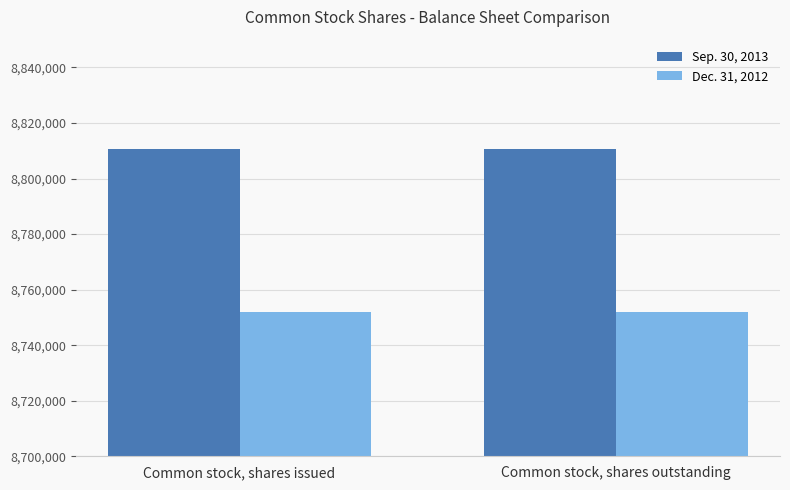

What is the difference between the highest and lowest values at Common stock, shares outstanding?

58659